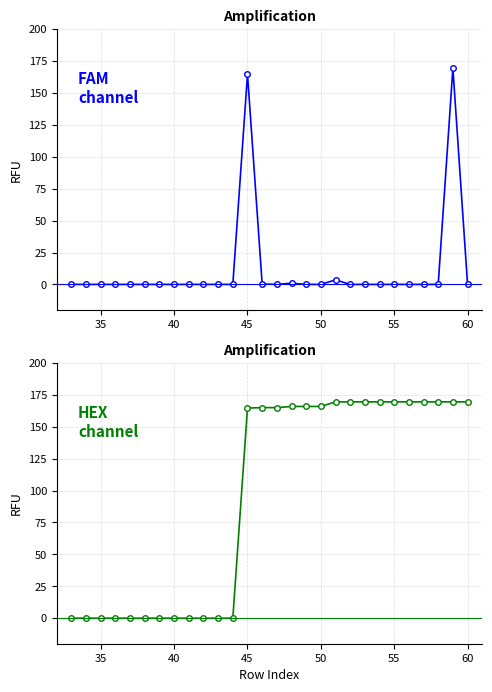

At how many categories does at least one series exceed 20?

16